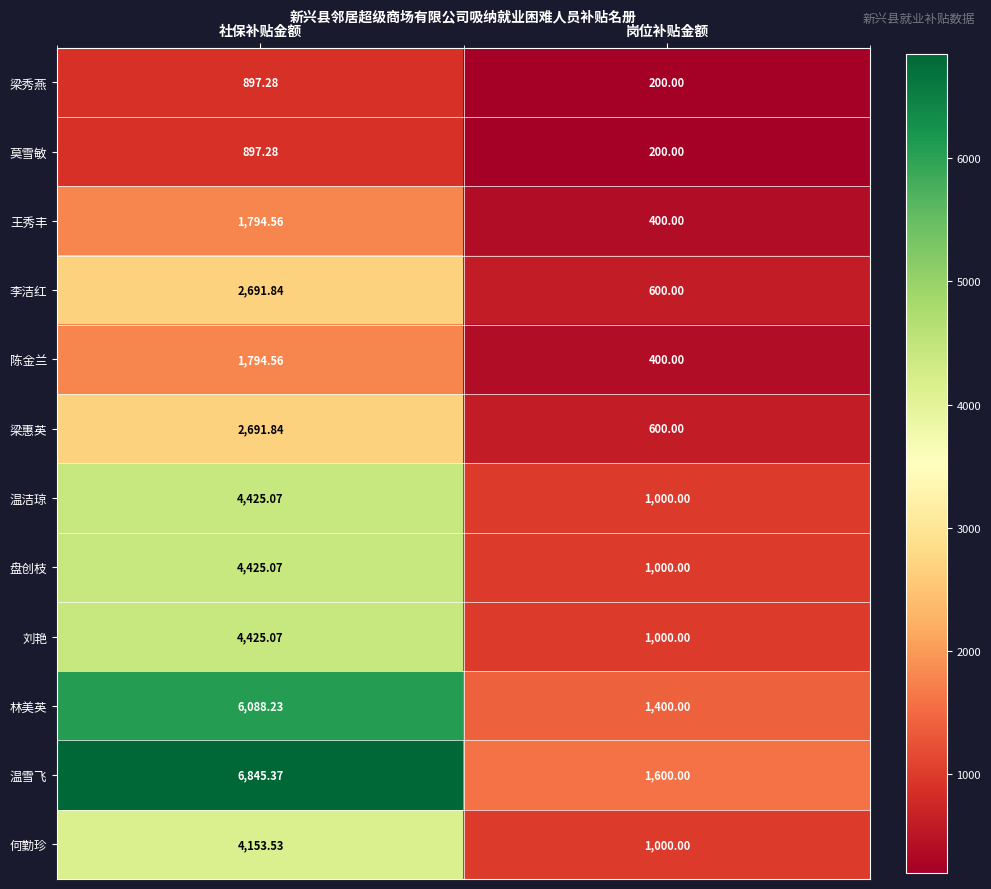

At which category is the sum across all series the highest?

社保补贴金额